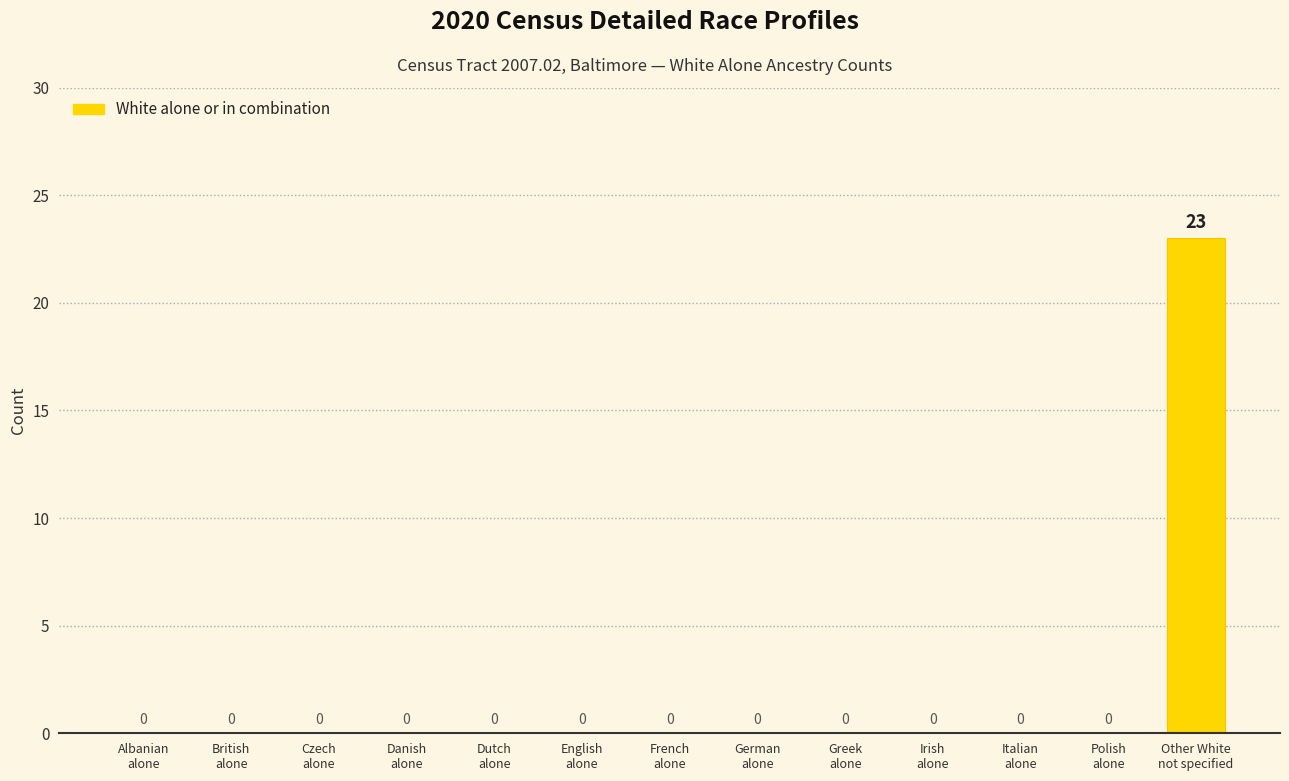

True or false: the data shows 0 at Danish
alone.

True